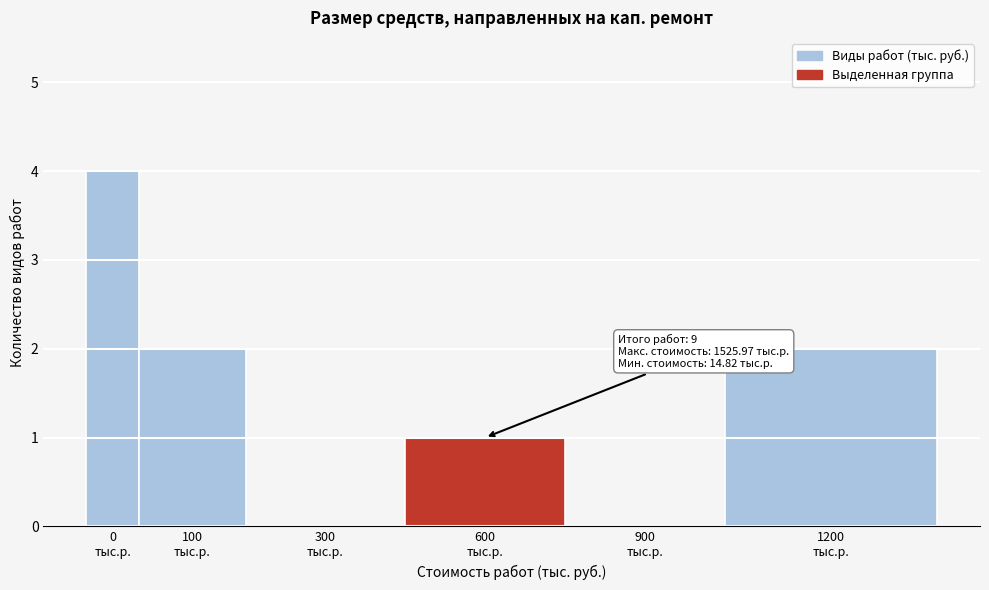

What is the greatest value displayed?

4